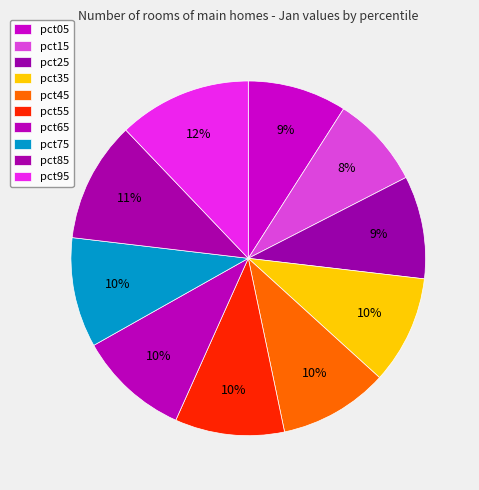

Is there a majority slice in this chart?

No